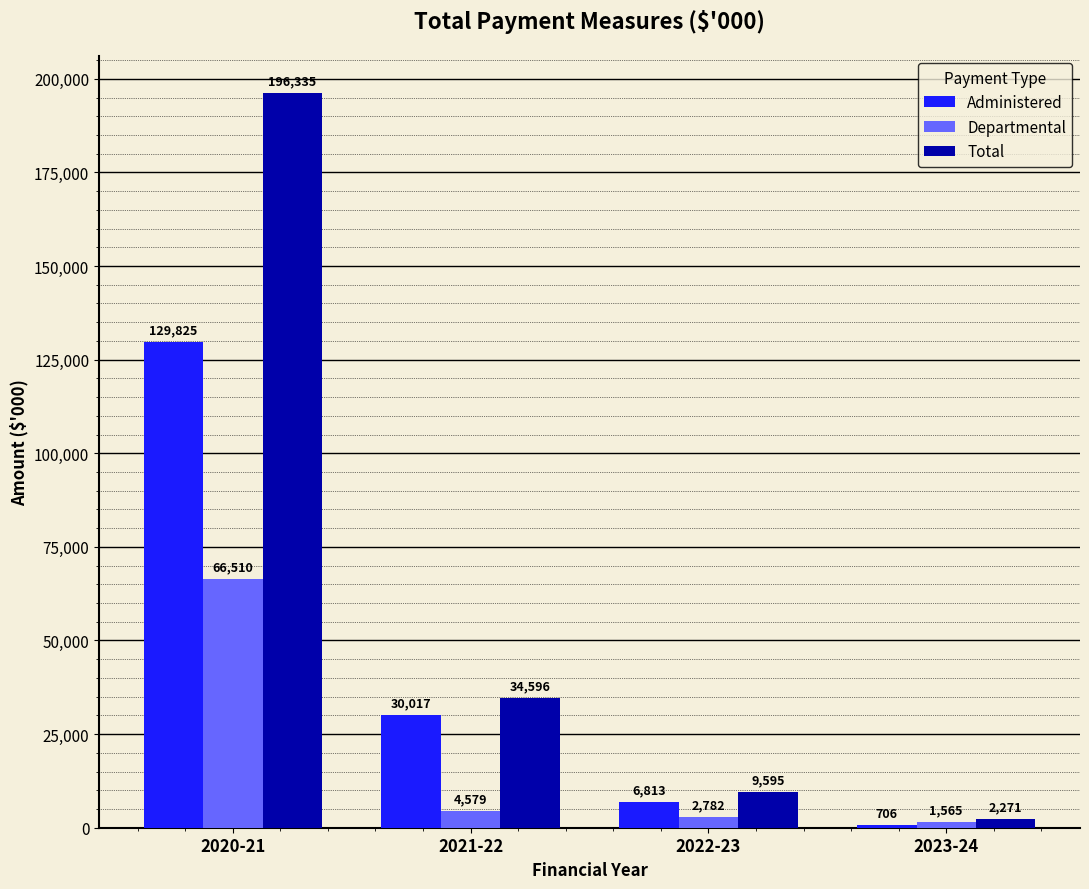

What is the minimum value shown in the chart?

706